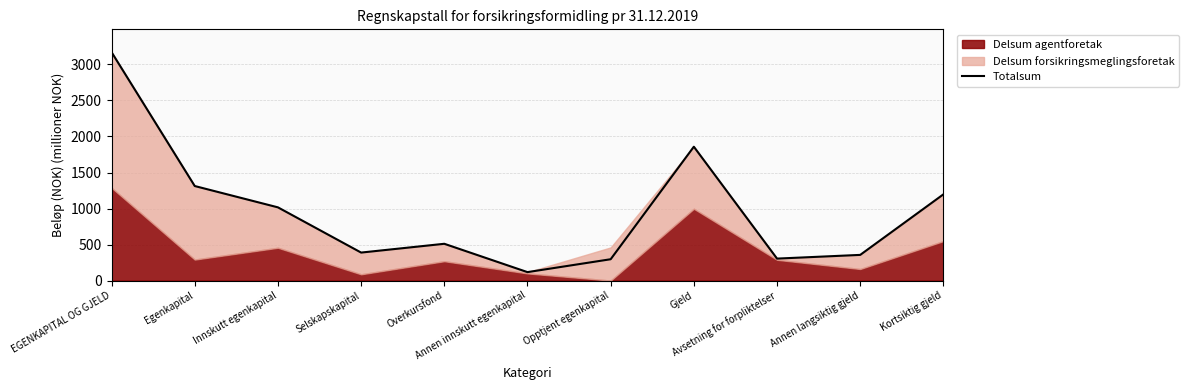

What is the minimum value for Totalsum?

117.2